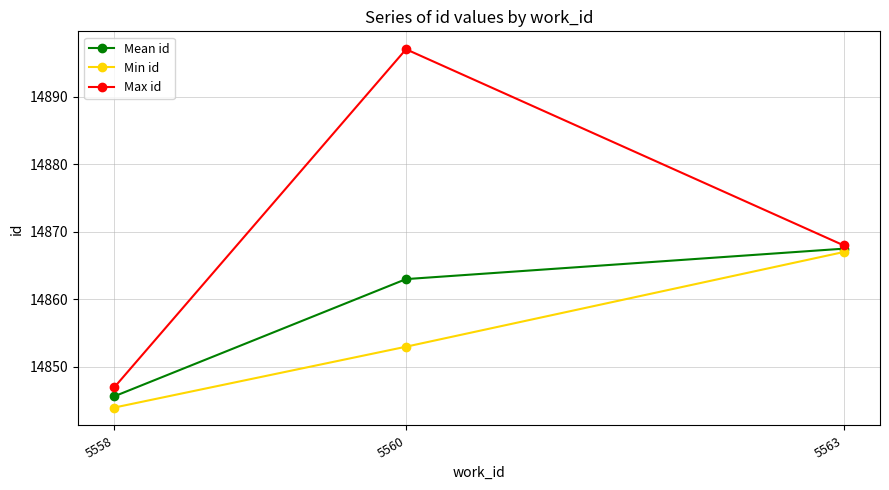

Does the chart have visible grid lines?

Yes